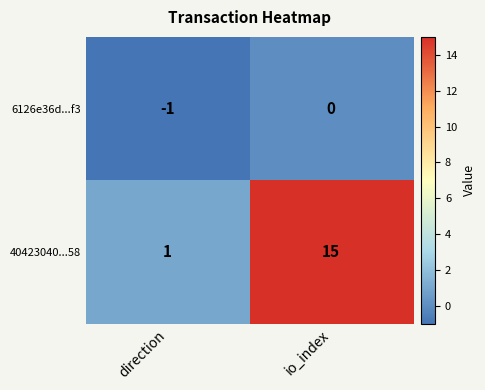

At which category is the sum across all series the highest?

io_index